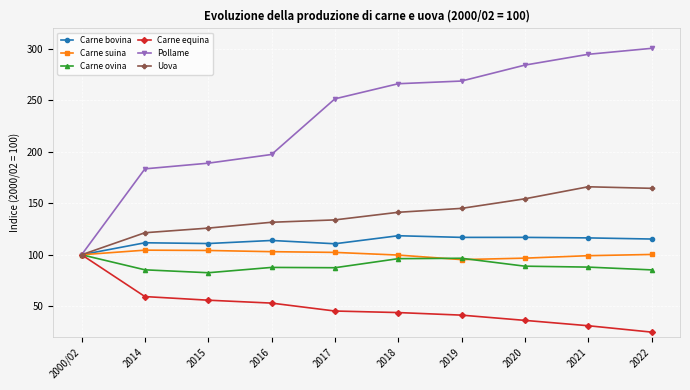

Which series has the largest total across all categories?

Pollame